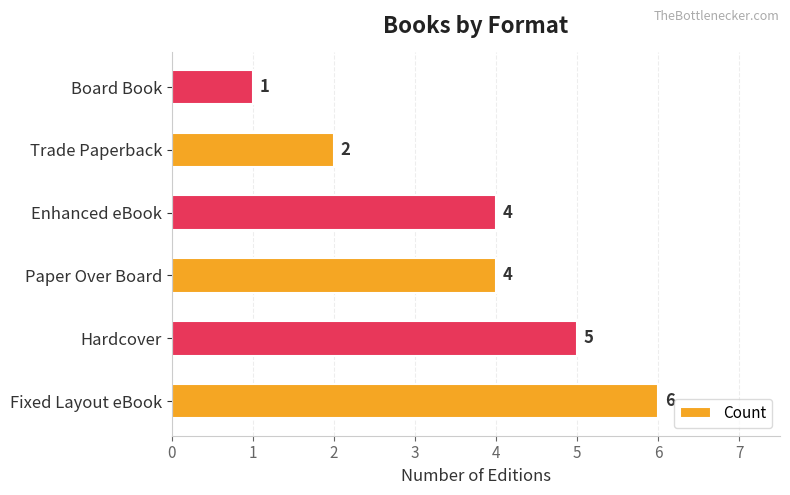

Does the chart contain any negative values?

No